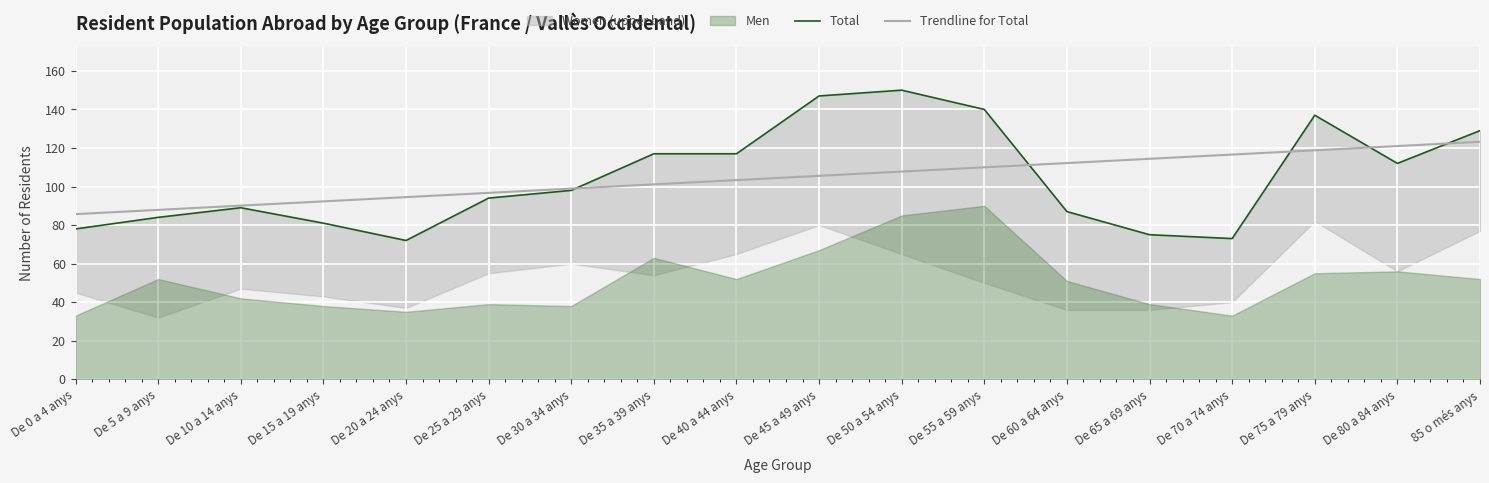

After their last crossing, which series has the higher values: Total or Trendline for Total?

Total